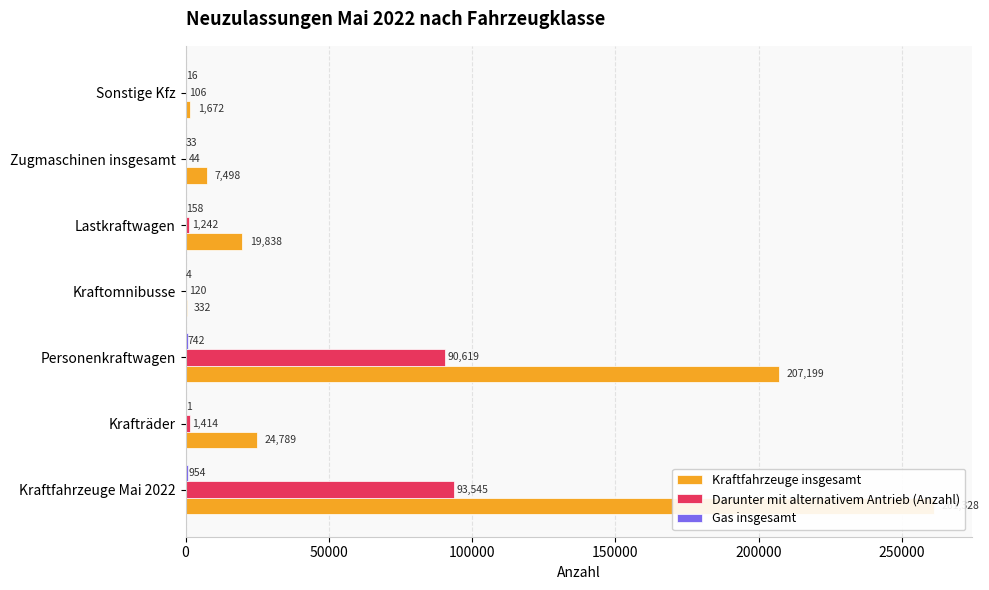

What is the greatest value displayed?

261328